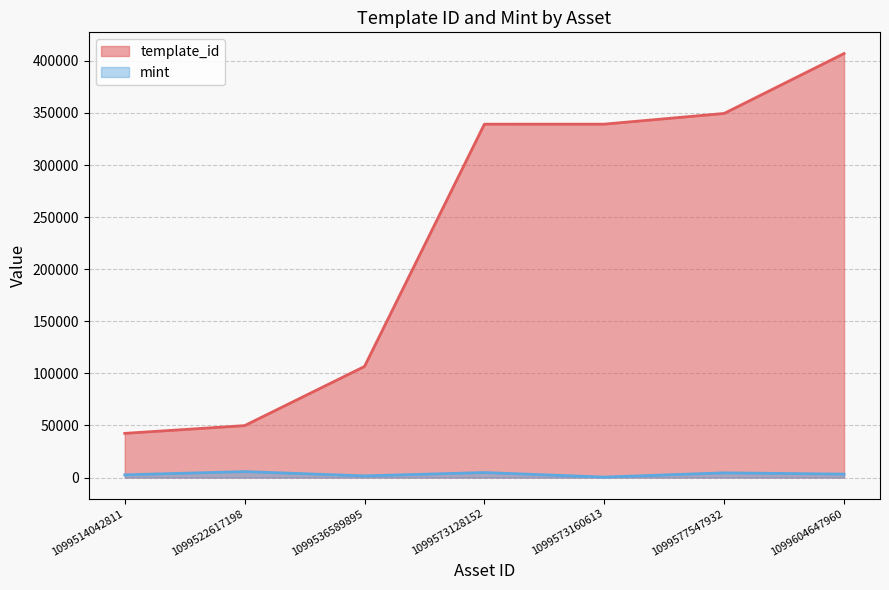

What are all the series names shown in the legend?

template_id, mint